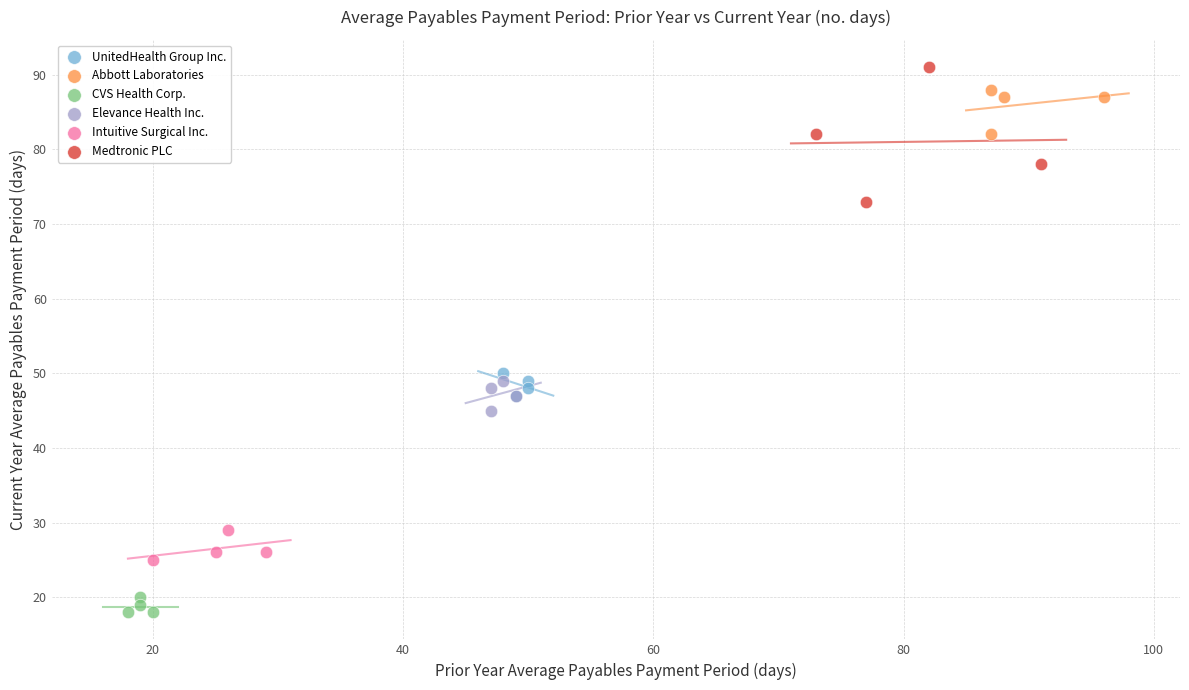

Which series has the largest Y range (max minus min)?

Medtronic PLC